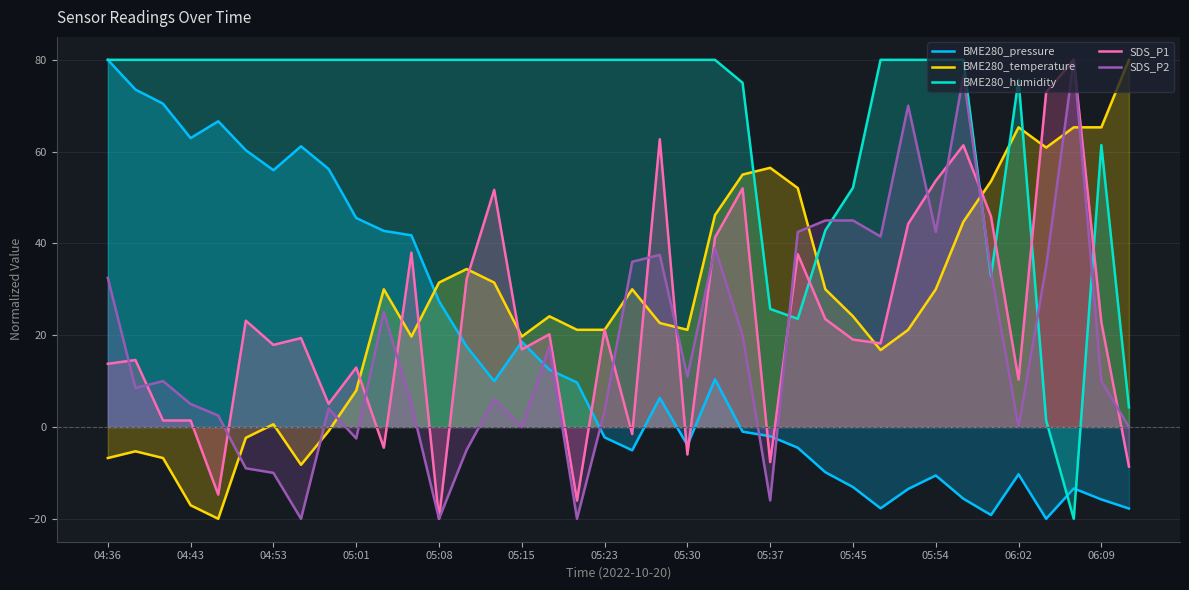

True or false: SDS_P2 has a value of 69.5 at 05:45.

False